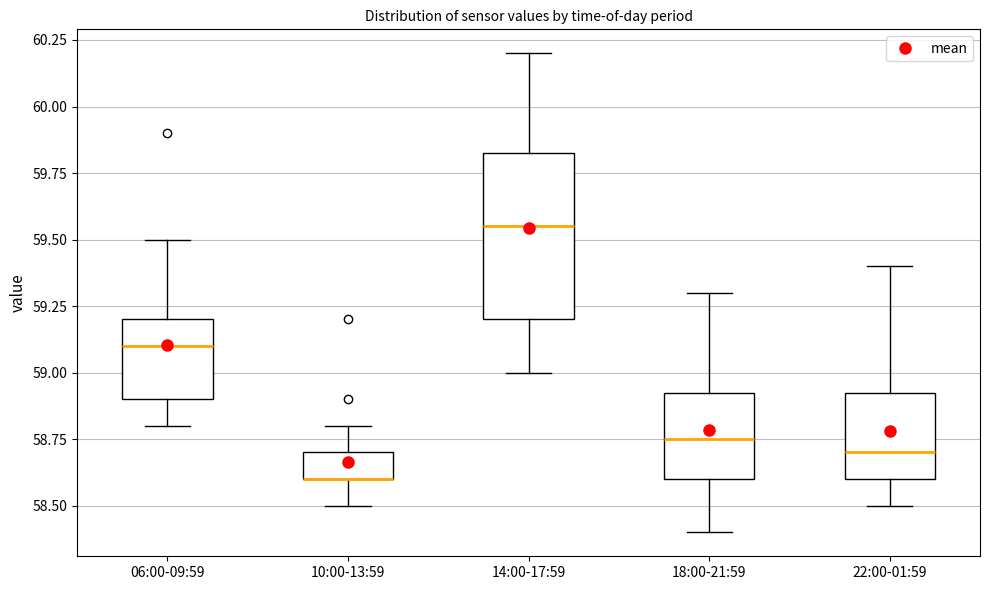

Reading left to right, transcribe this box plot: for each box, give where its median line is, the range the box spans, and where its two whiskers end, as read against the y-axis. The values are not printed on the chart, so give them approximately, as read against the axis.

06:00-09:59: median 59.10, box 58.90 to 59.20, whiskers 58.80 to 59.50
10:00-13:59: median 58.60 (drawn on the box's lower edge), box 58.60 to 58.70, whiskers 58.50 to 58.80
14:00-17:59: median 59.55, box 59.20 to 59.85, whiskers 59.00 to 60.20
18:00-21:59: median 58.75, box 58.60 to 58.95, whiskers 58.40 to 59.30
22:00-01:59: median 58.70, box 58.60 to 58.95, whiskers 58.50 to 59.40